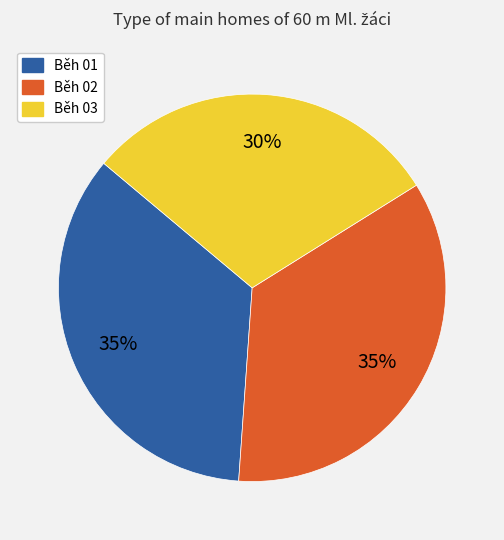

Is Běh 01 the majority of the pie?

No